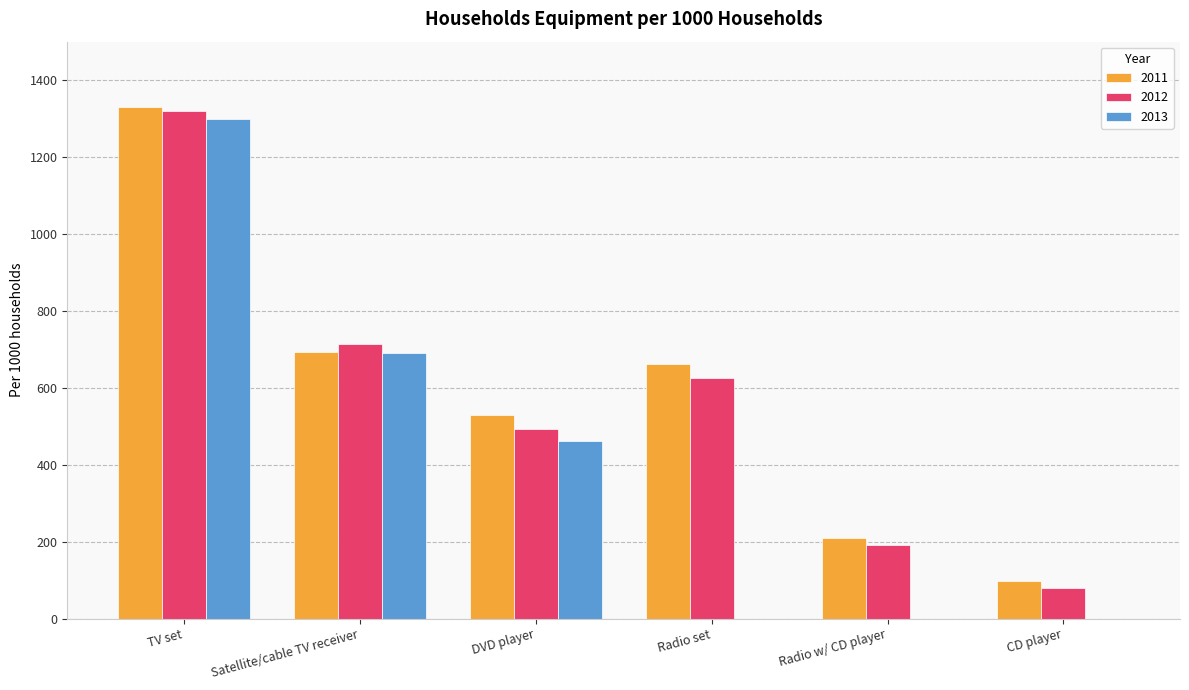

Is the value of 2011 at CD player greater than the value of 2012 at Satellite/cable TV receiver?

No